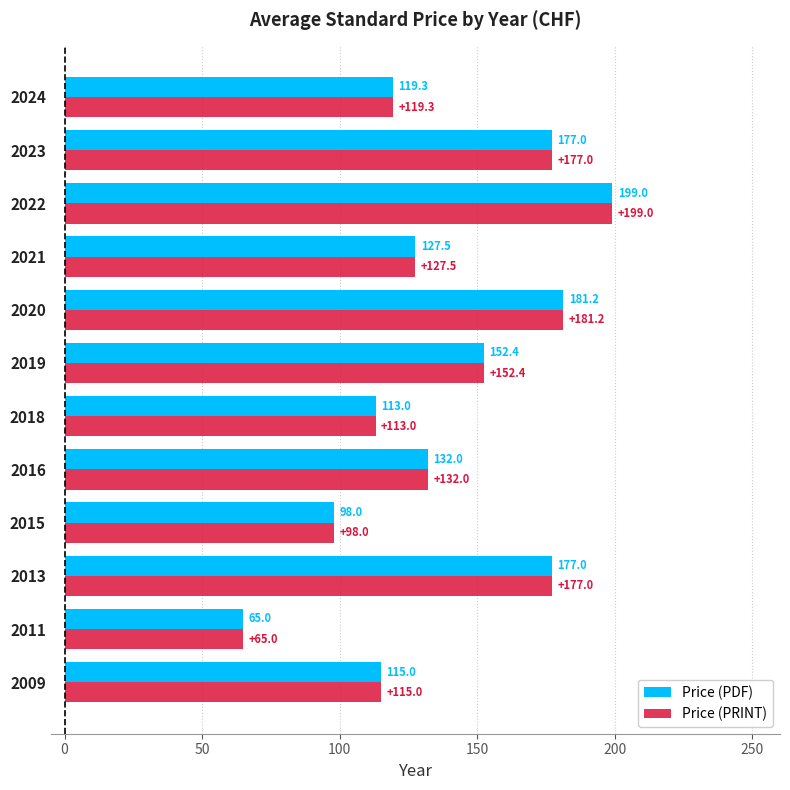

How many series are shown in this chart?

2